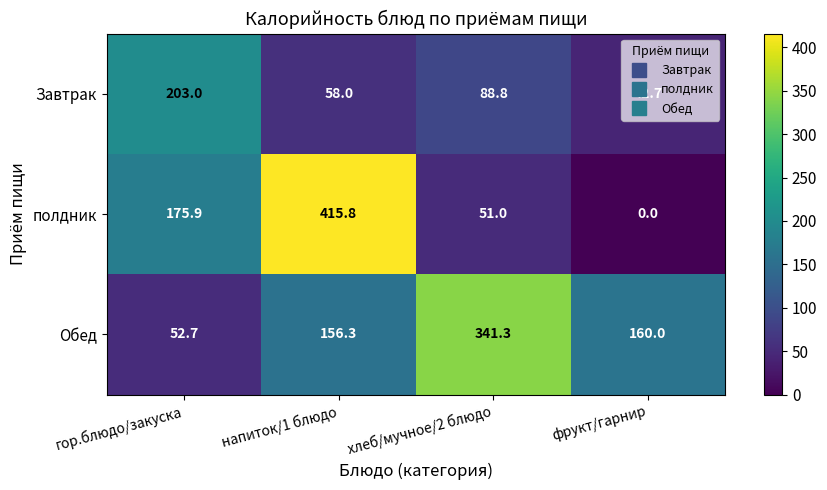

What is the difference between the полдник values at хлеб/мучное/2 блюдо and напиток/1 блюдо?

364.8